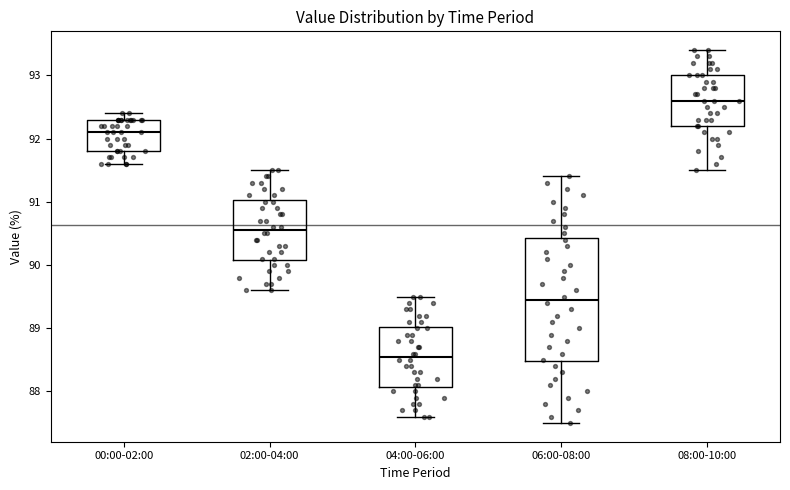

Reading left to right, transcribe this box plot: for each box, give where its median line is, the range the box spans, and where its two whiskers end, as read against the y-axis. The values are not printed on the chart, so give them approximately, as read against the axis.

00:00-02:00: median 92.1, box 91.8 to 92.3, whiskers 91.6 to 92.4
02:00-04:00: median 90.6, box 90.1 to 91.0, whiskers 89.6 to 91.5
04:00-06:00: median 88.6, box 88.1 to 89.0, whiskers 87.6 to 89.5
06:00-08:00: median 89.5, box 88.5 to 90.4, whiskers 87.5 to 91.4
08:00-10:00: median 92.6, box 92.2 to 93.0, whiskers 91.5 to 93.4